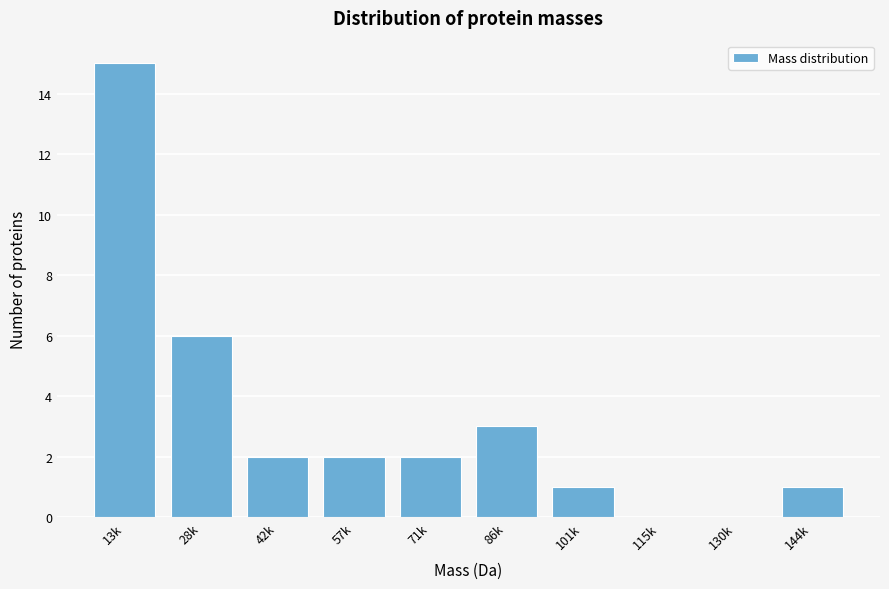

Reading left to right, extract all data points from this chart.

13k=15	28k=6	42k=2	57k=2	71k=2	86k=3	101k=1	115k=0	130k=0	144k=1